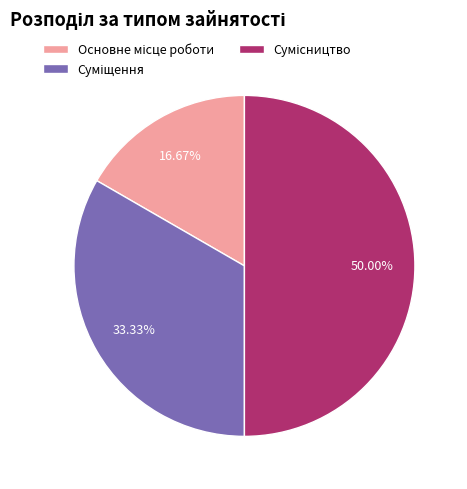

Combined, what portion of the pie is Суміщення and Основне місце роботи?

50.0%